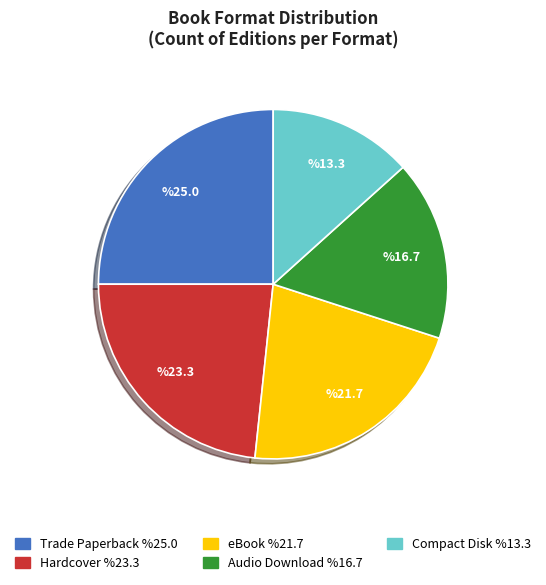

Do eBook and Audio Download together represent more than half of the pie?

No